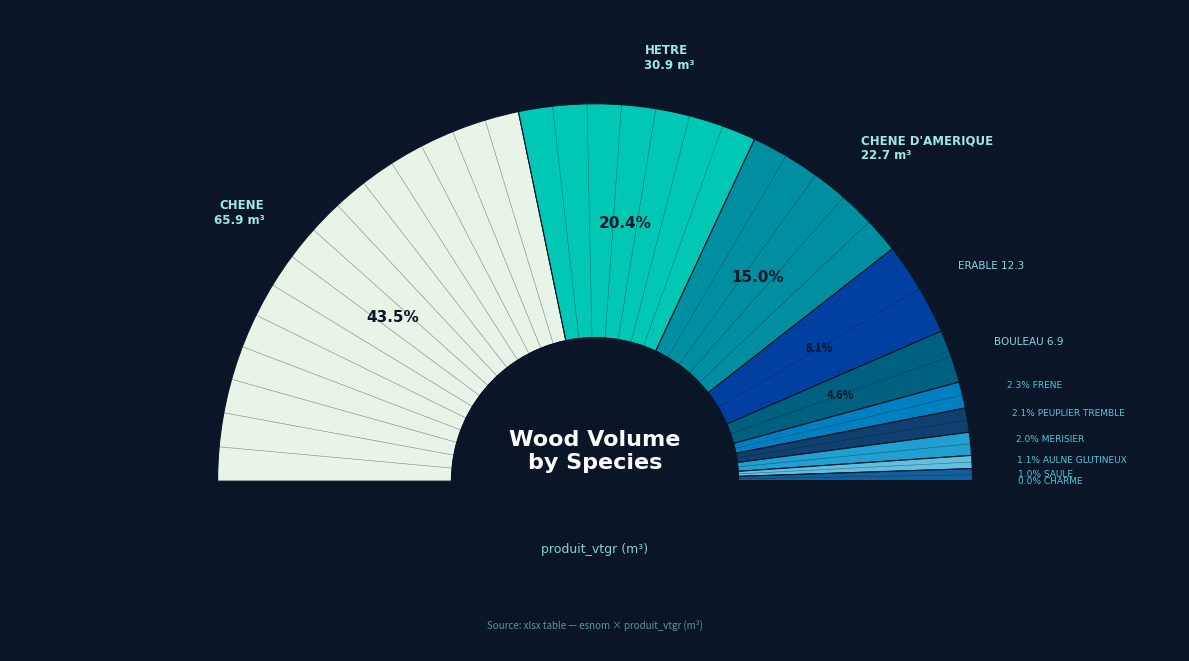

Which category has the smallest portion of the pie?

CHARME